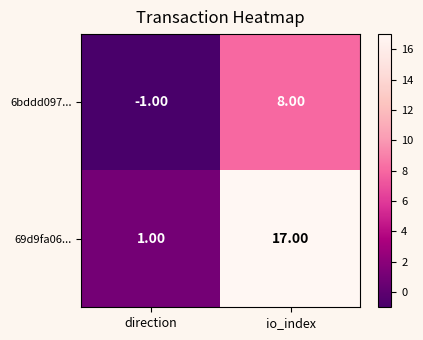

Which category has the highest value in the 6bddd097... series?

io_index